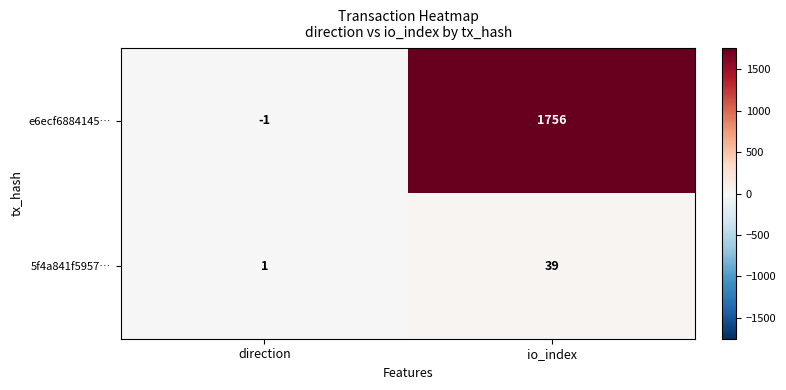

Between direction and io_index, which series saw the biggest shift?

e6ecf6884145…